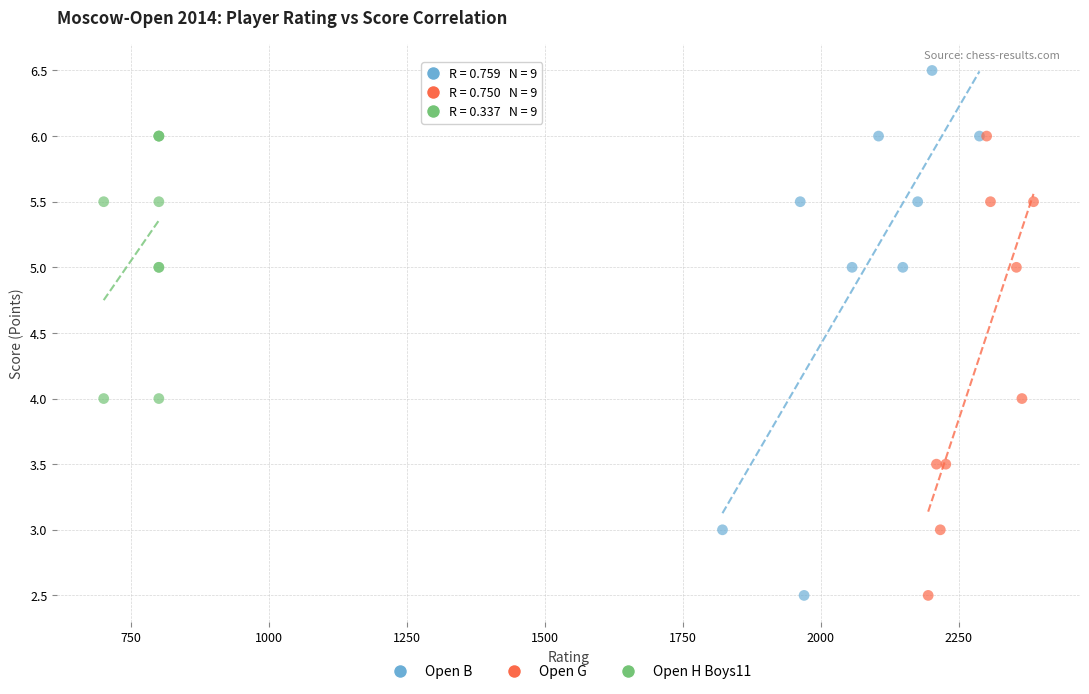

What are all the series names shown in the legend?

Open B, Open G, Open H Boys11